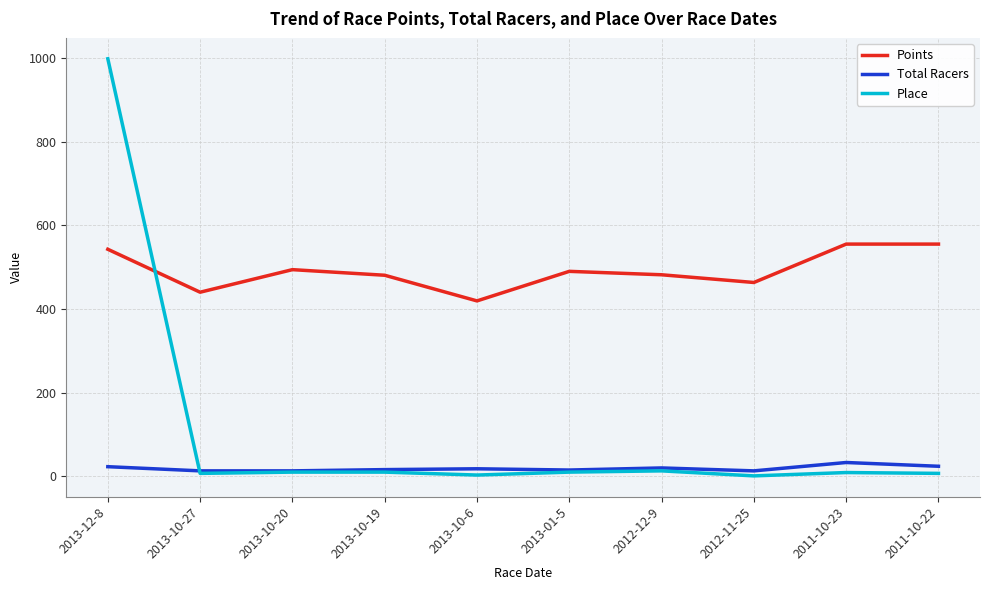

Is it true that Place equals 7.0 at 2011-10-22?

True